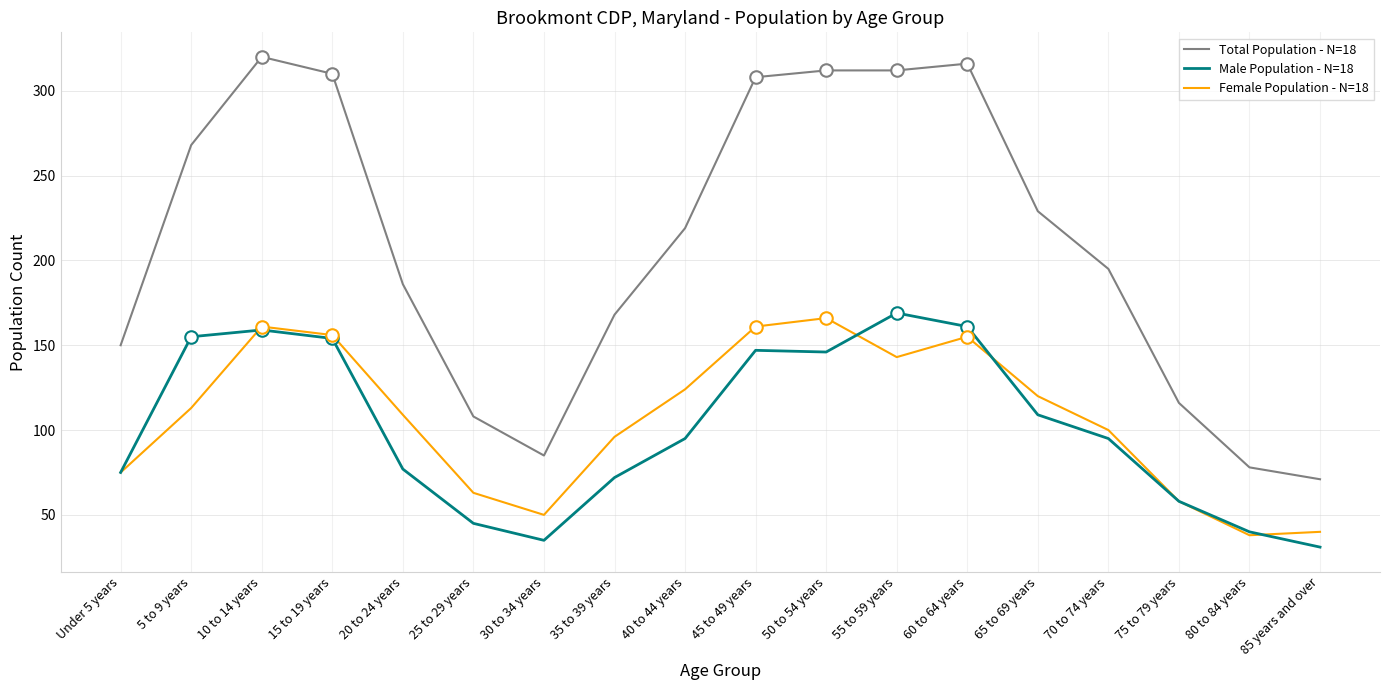

Is it true that Female Population - N=18 equals 21 at 80 to 84 years?

False